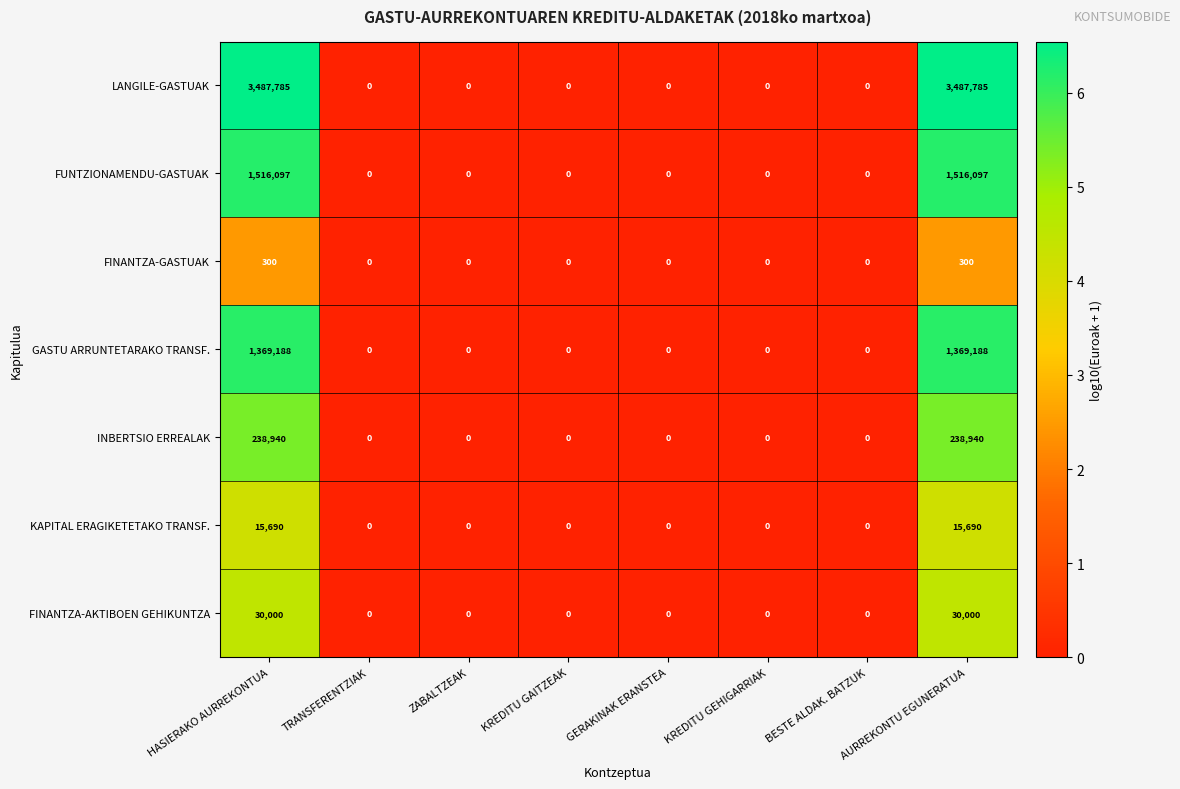

The GASTU ARRUNTETARAKO TRANSF. series shows 1369188 at AURREKONTU EGUNERATUA. True or false?

True